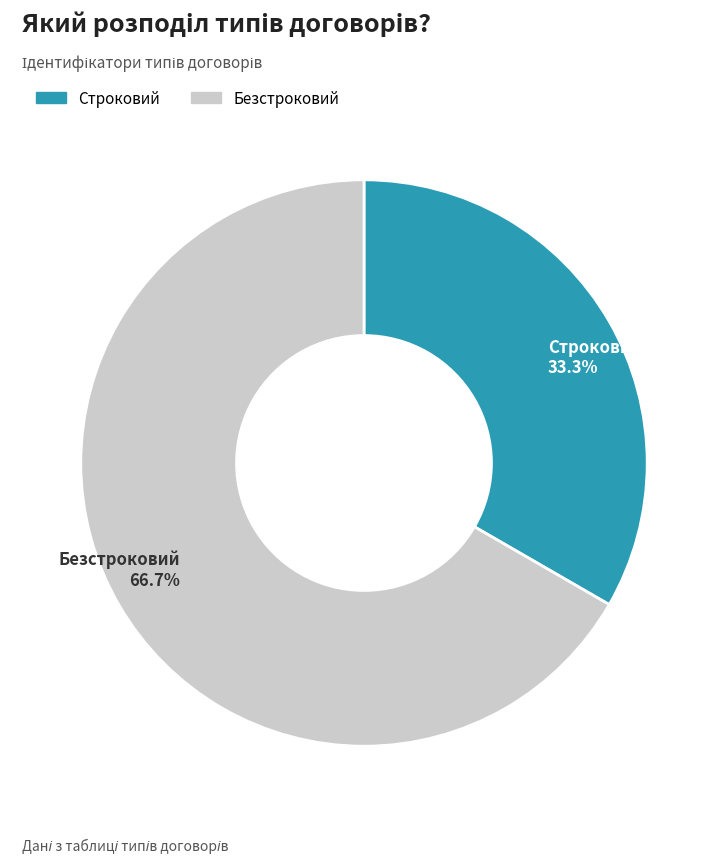

What is the ratio of the value at Строковий to the value at Безстроковий?

0.5